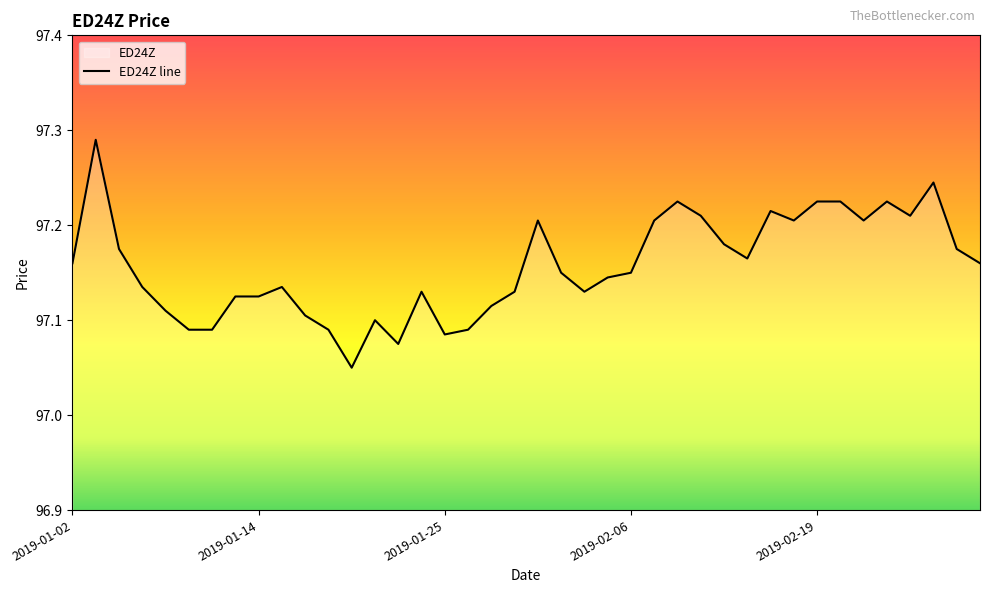

What is the ratio of the value at 19 to the value at 6?

1.0